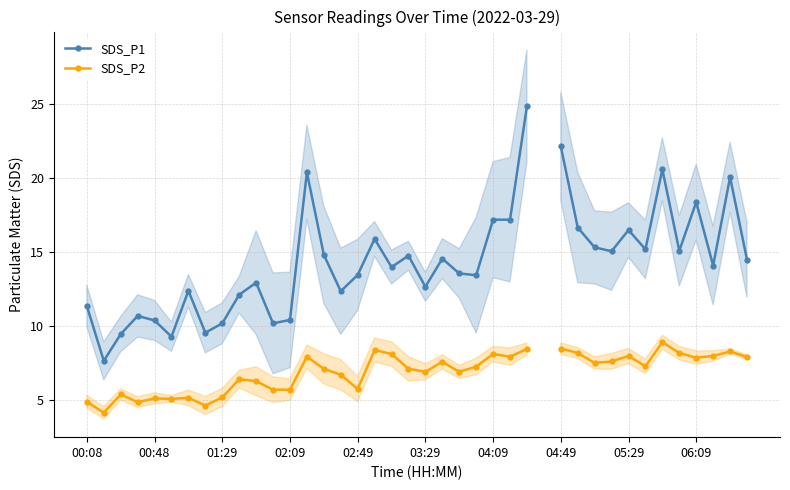

Where is SDS_P1 nearest to the value 16?

17